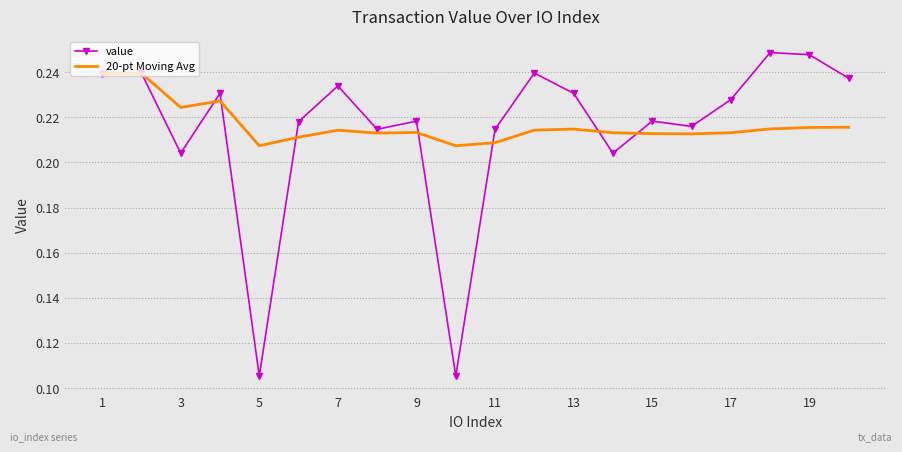

Which series has the largest range (max minus min)?

value